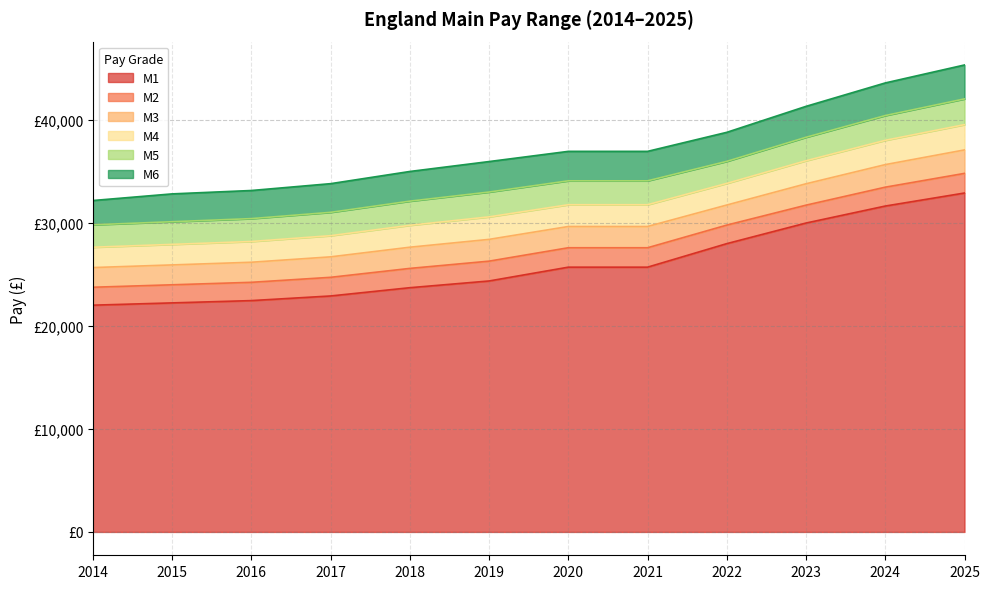

True or false: M6 and M4 intersect in this chart.

False